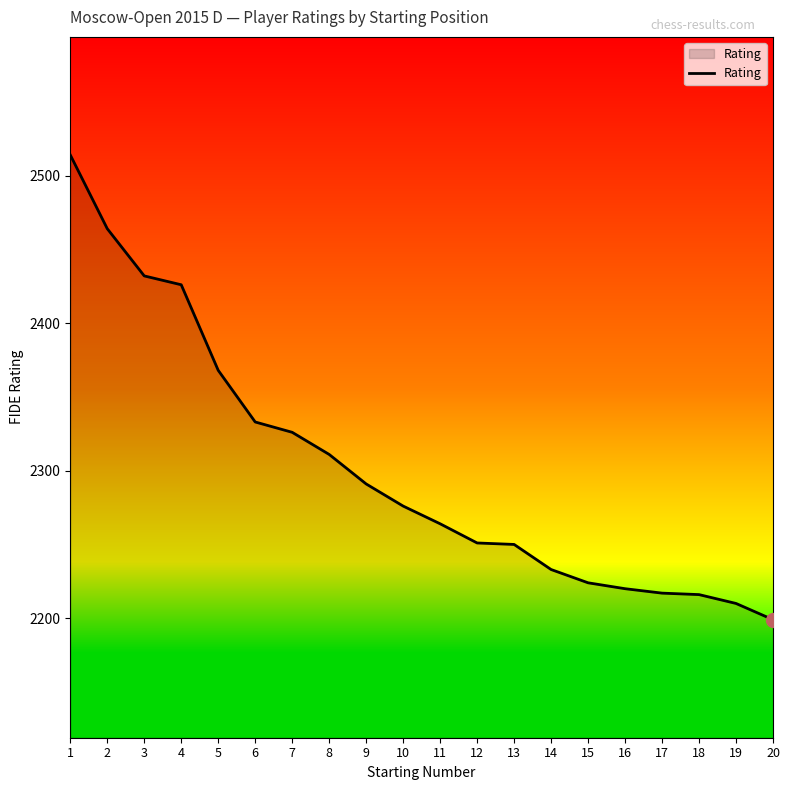

The chart shows a value of 4013 at 10. True or false?

False